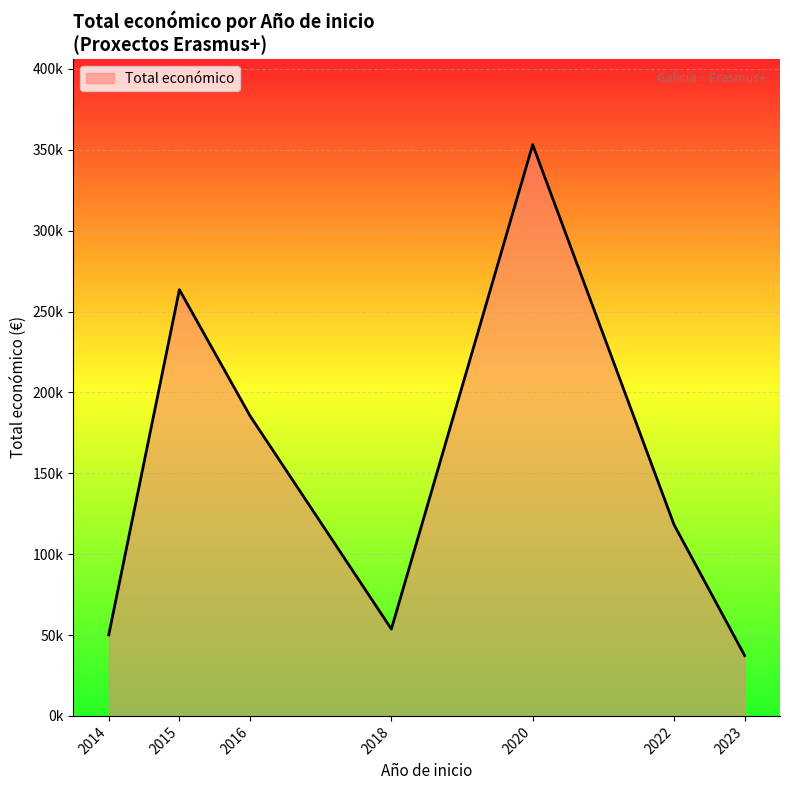

Does the chart have visible grid lines?

Yes